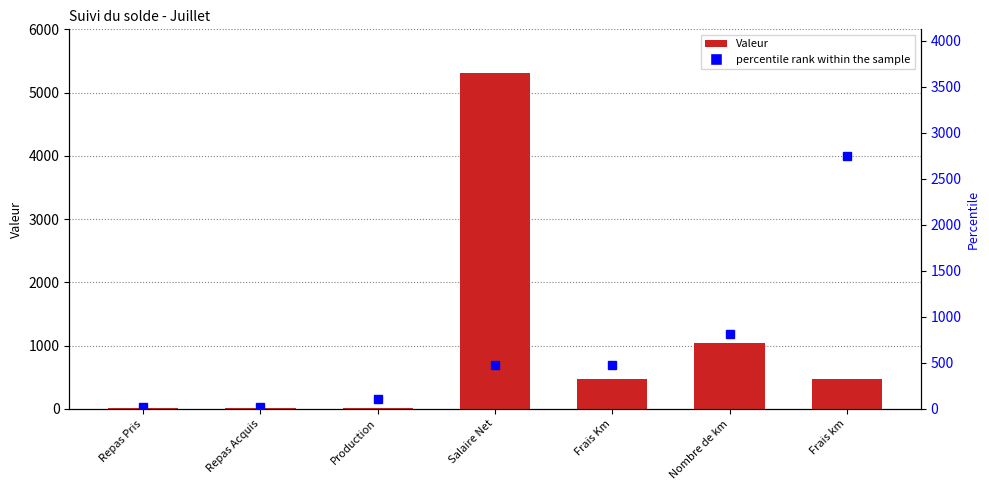

How many values in the Valeur series exceed 471?

4